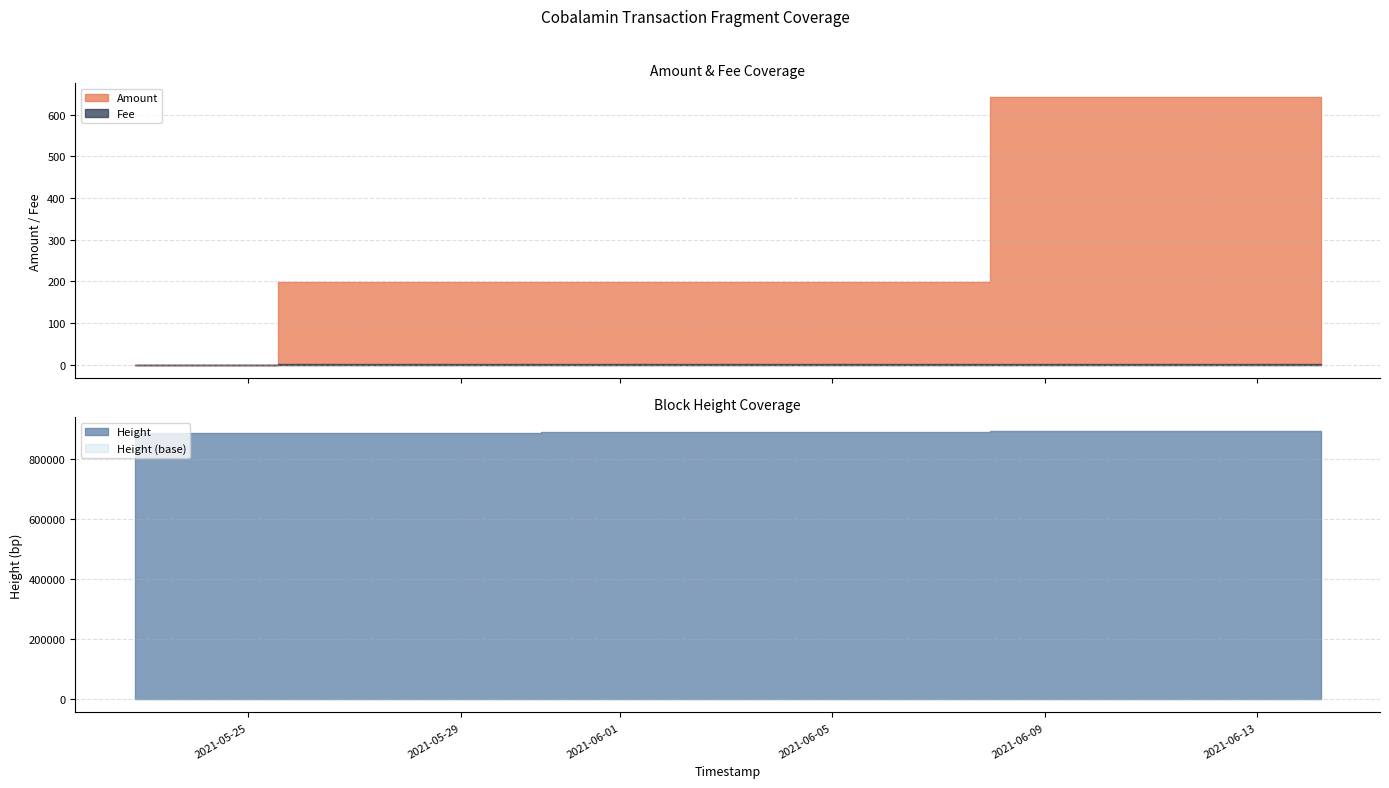

What is the total value across all series at 2021-06-01 17:45:24?

889422.0